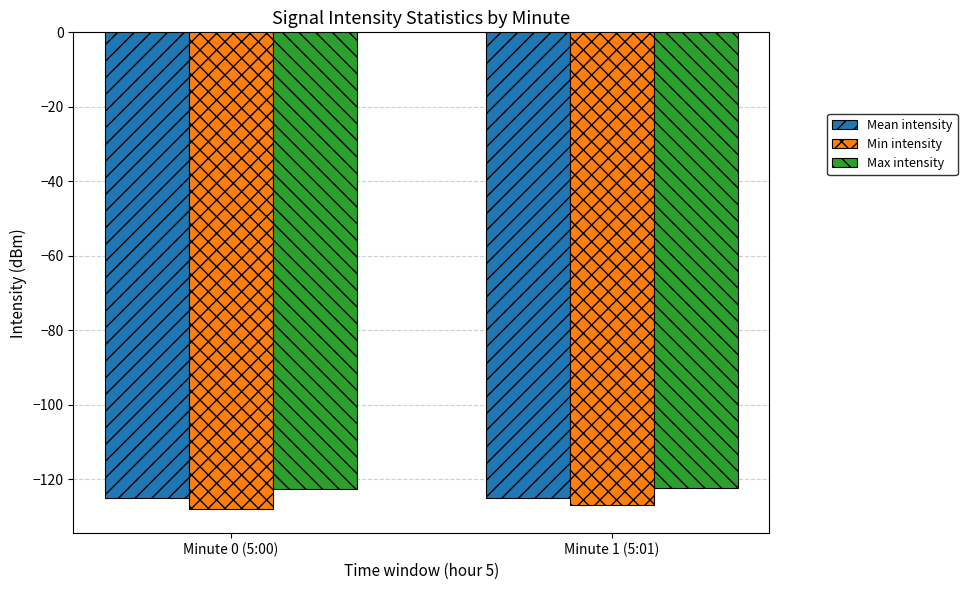

Rank the series at Minute 1 (5:01) from lowest to highest value.

Min intensity, Mean intensity, Max intensity